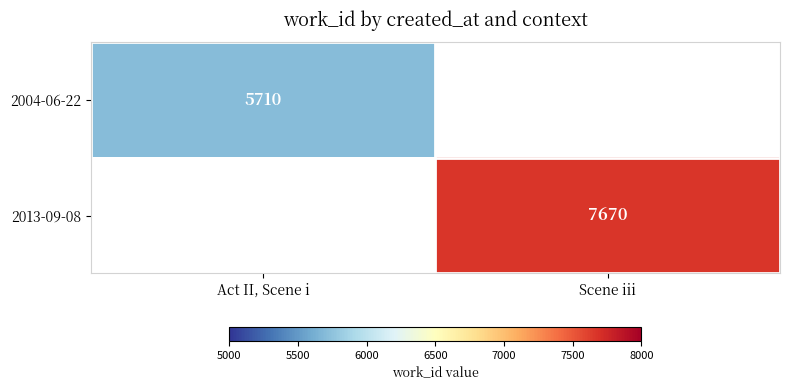

The value of 2004-06-22 at Act II, Scene i is 5710. True or false?

True